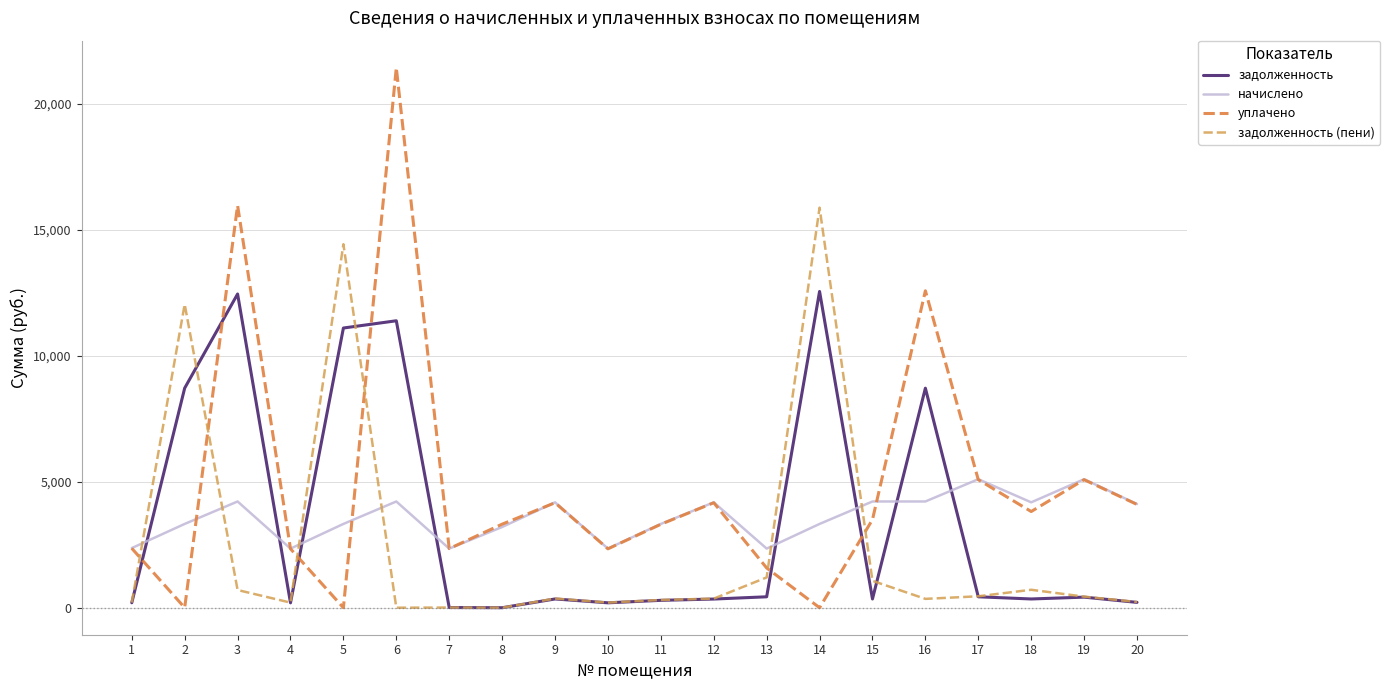

What is the value of the начислено point at the 4th from the left?

2347.4